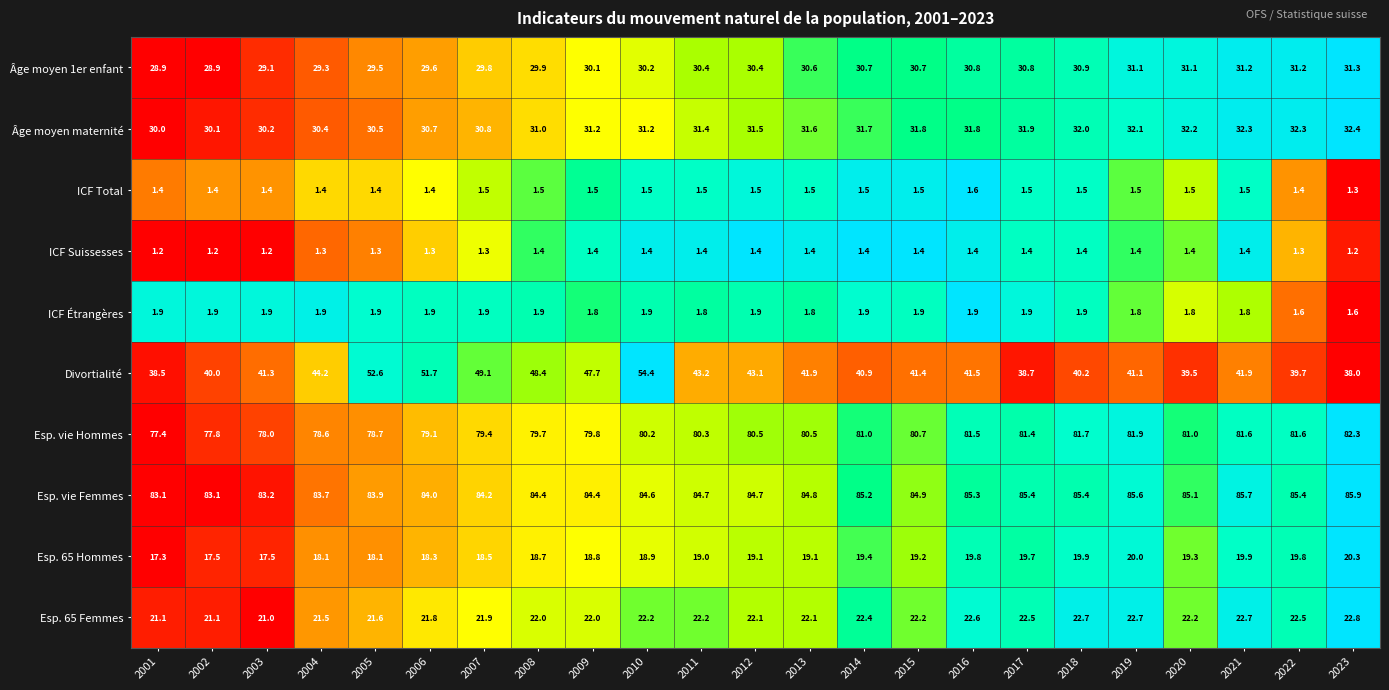

What is the difference between the second highest and second lowest values in the Esp. 65 Hommes series?

2.5